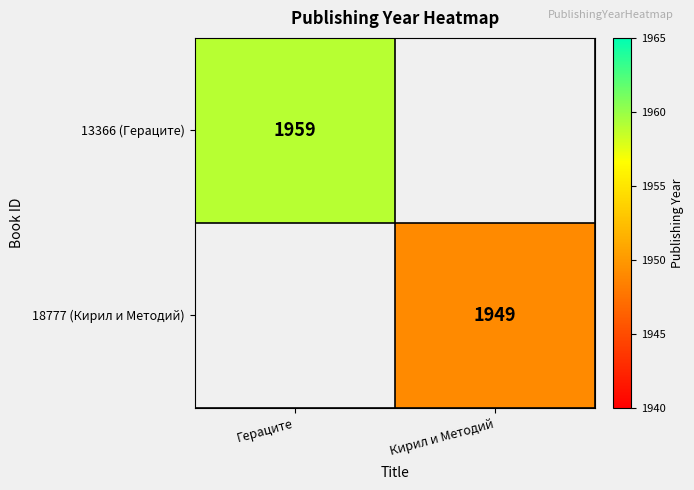

True or false: 13366 (Гераците) has a value of 3059 at Гераците.

False